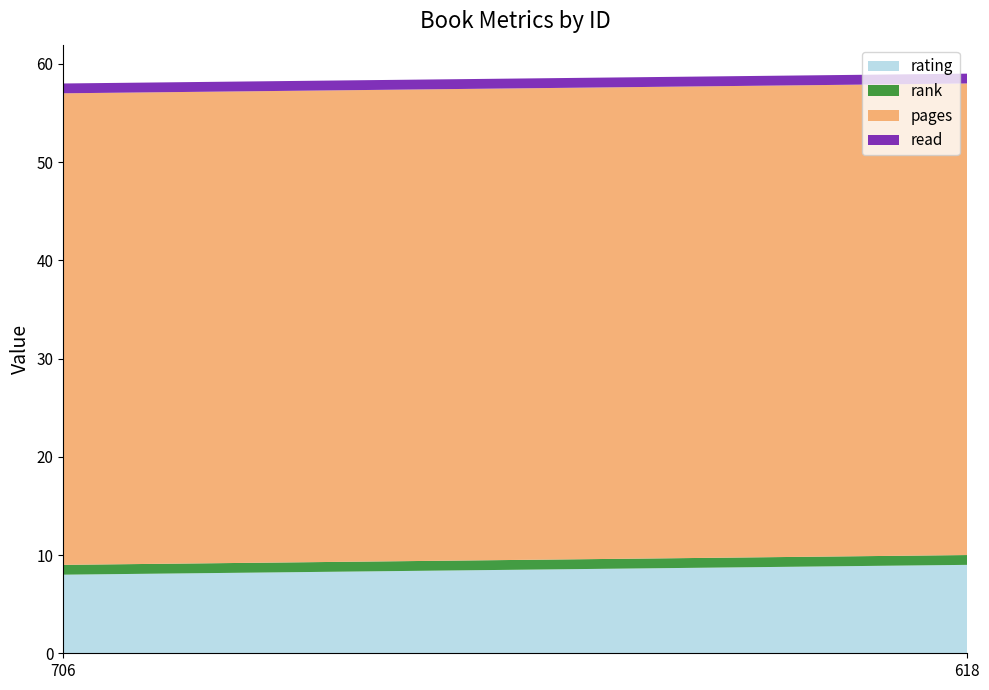

Reading left to right, list all the values displayed in this chart.

rating: 706=8	618=9
rank: 706=1	618=1
pages: 706=48	618=48
read: 706=1	618=1